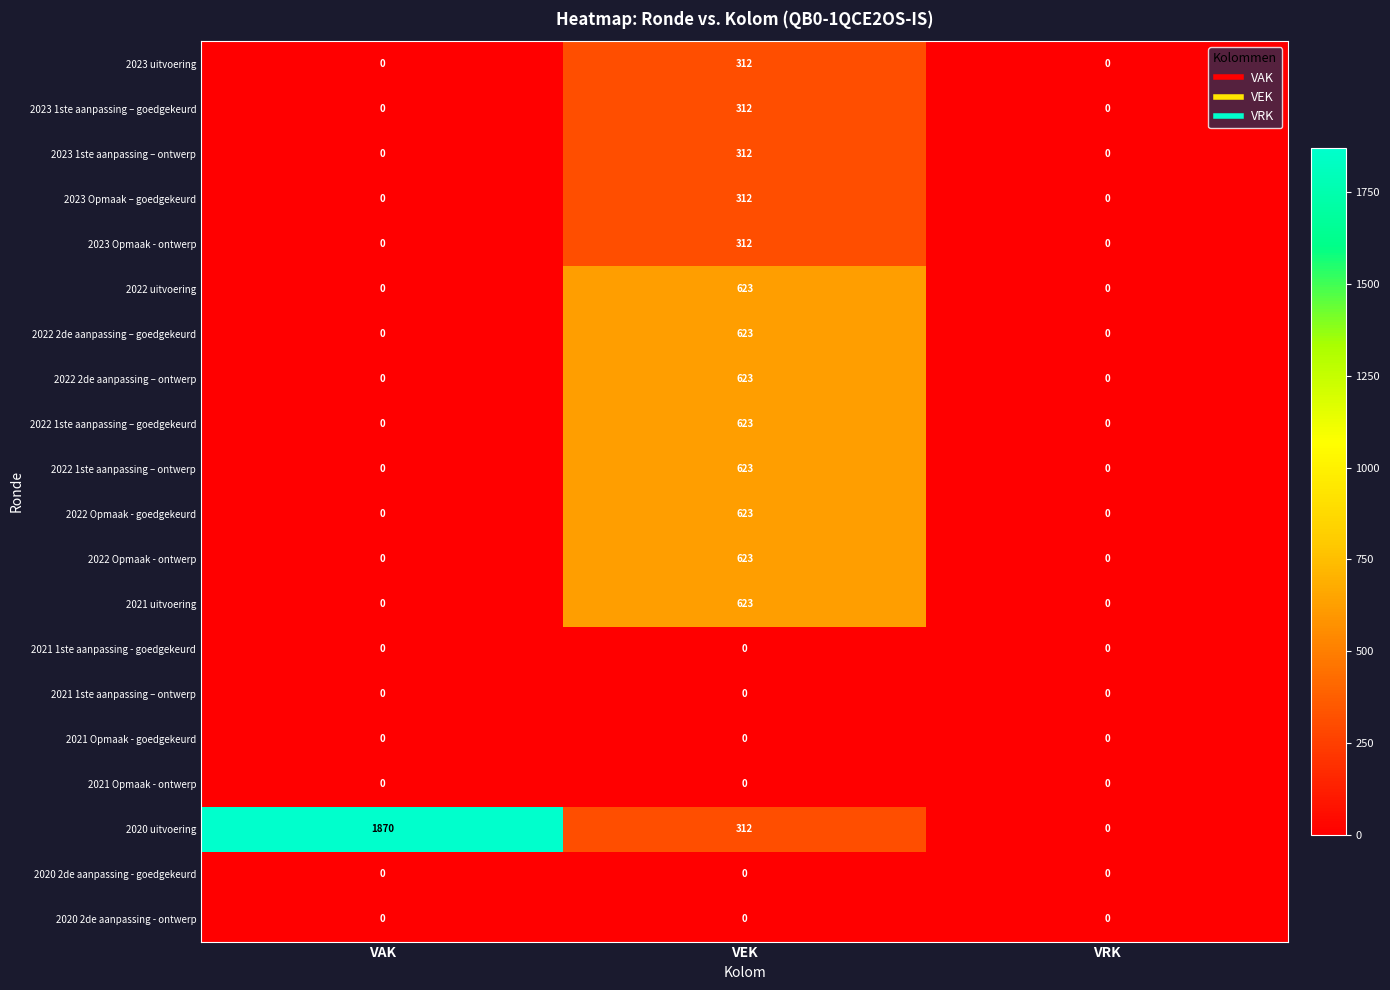

Which category has the highest value across all series?

VAK